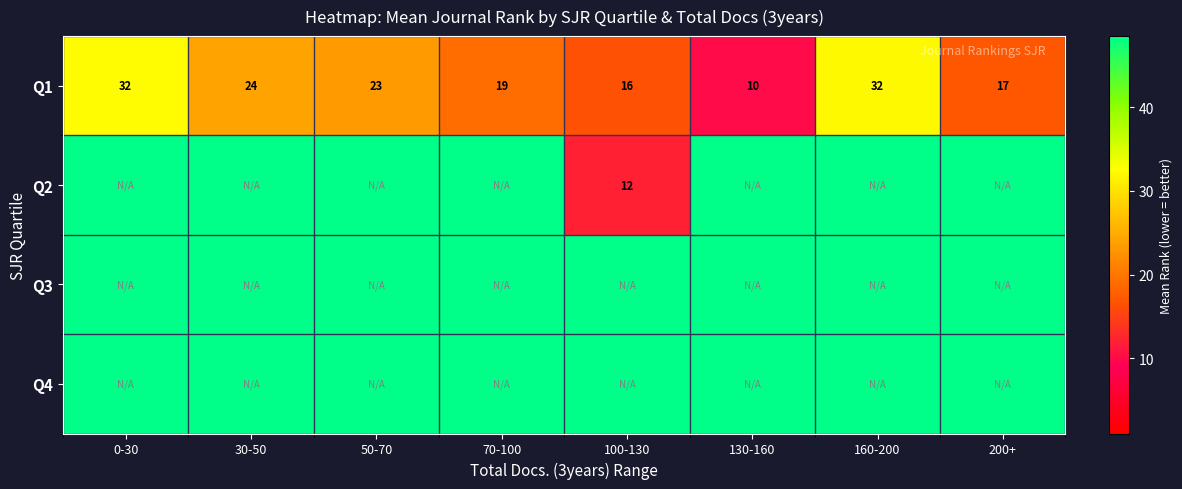

True or false: Q1 has a value of 17.2 at 130-160.

False